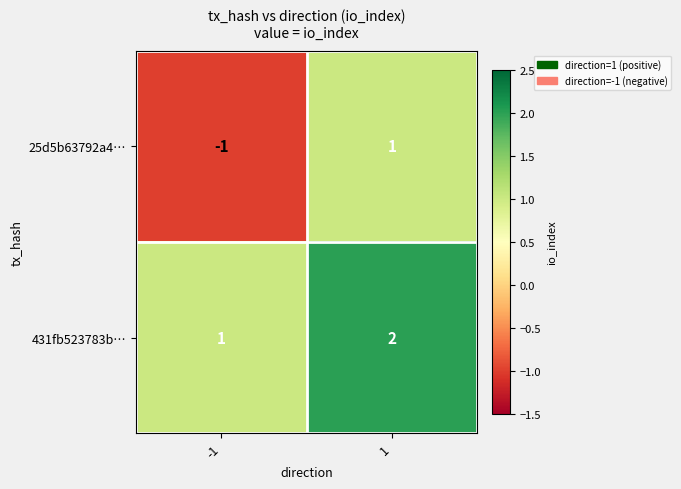

Is the value of 25d5b63792a4… at -1 greater than the value of 431fb523783b… at -1?

No